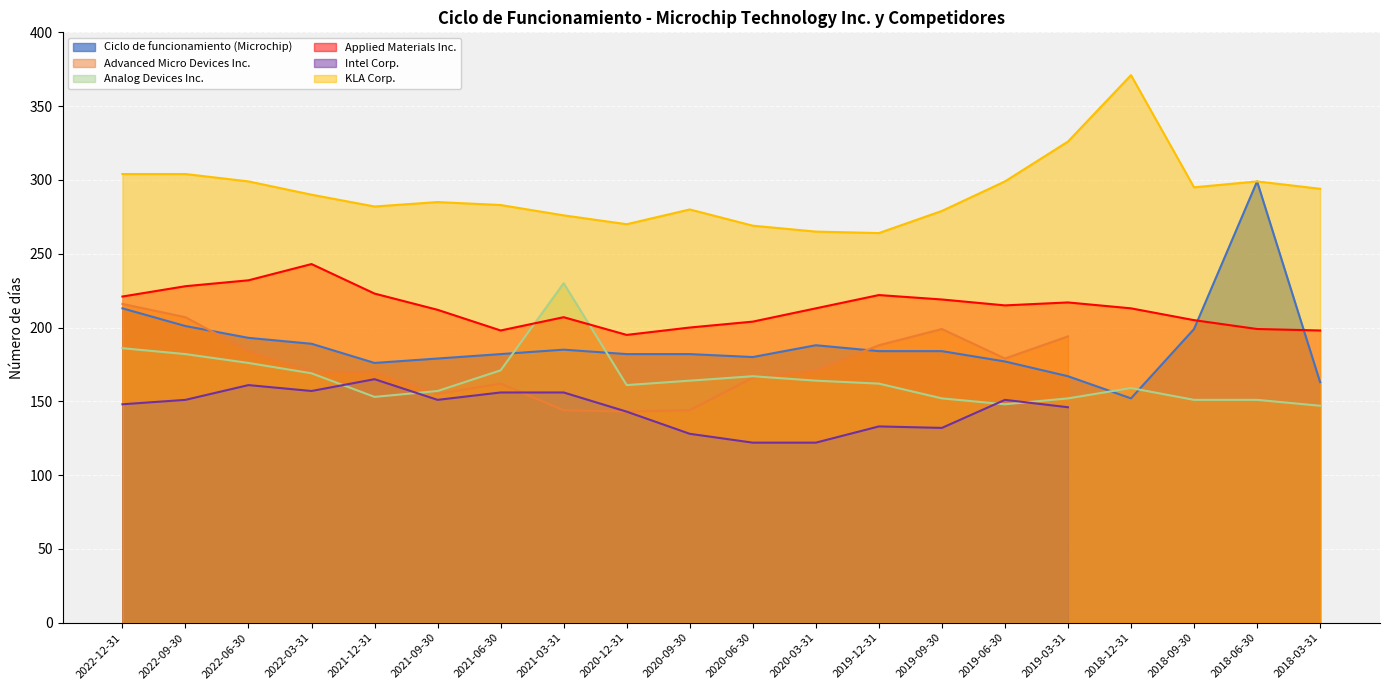

What is the sum of all Applied Materials Inc. values?

4264